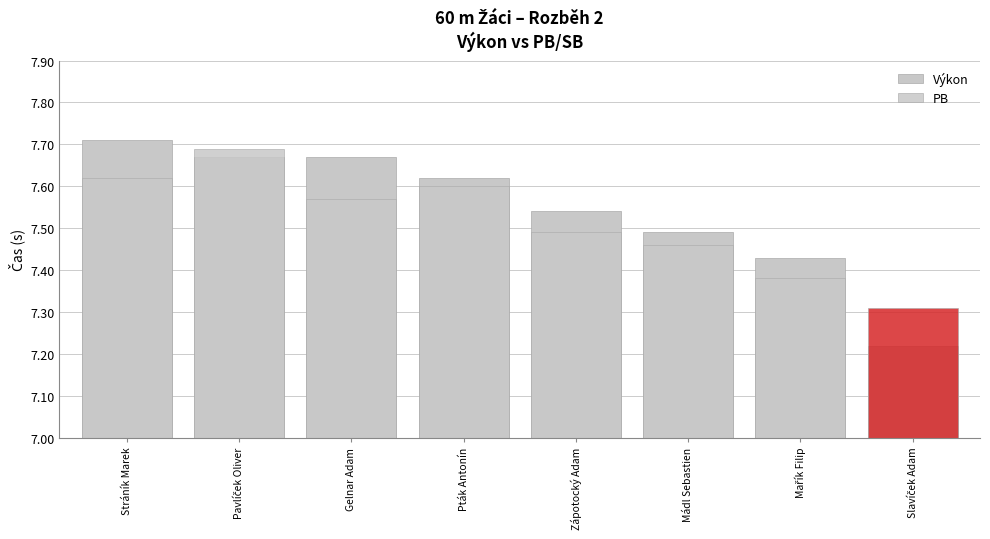

What is the average value of the PB series?

7.5